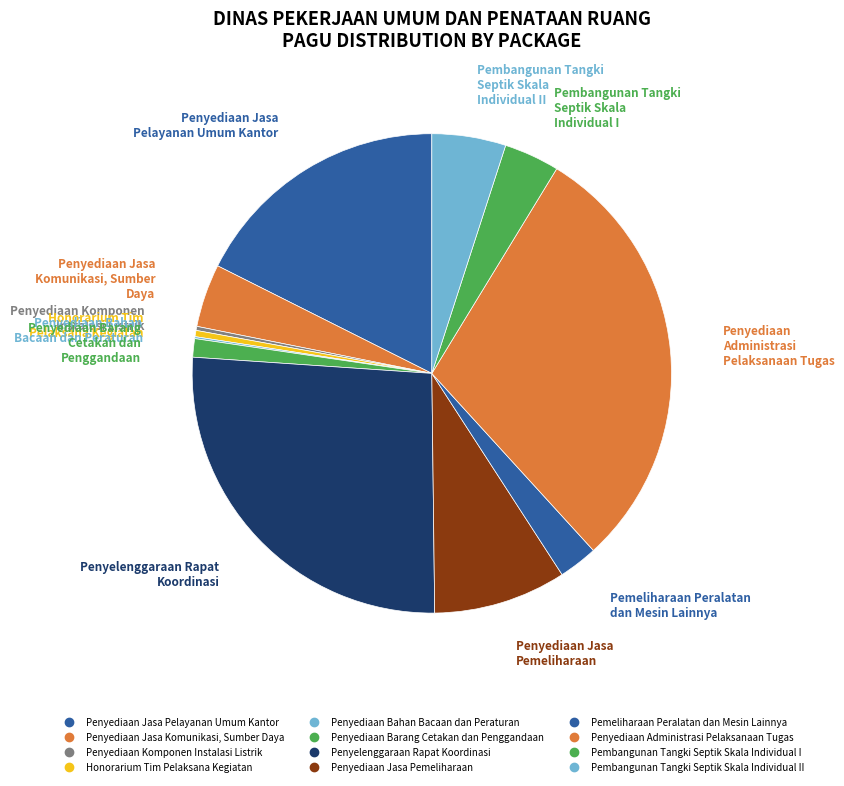

How many slices are in this pie chart?

12